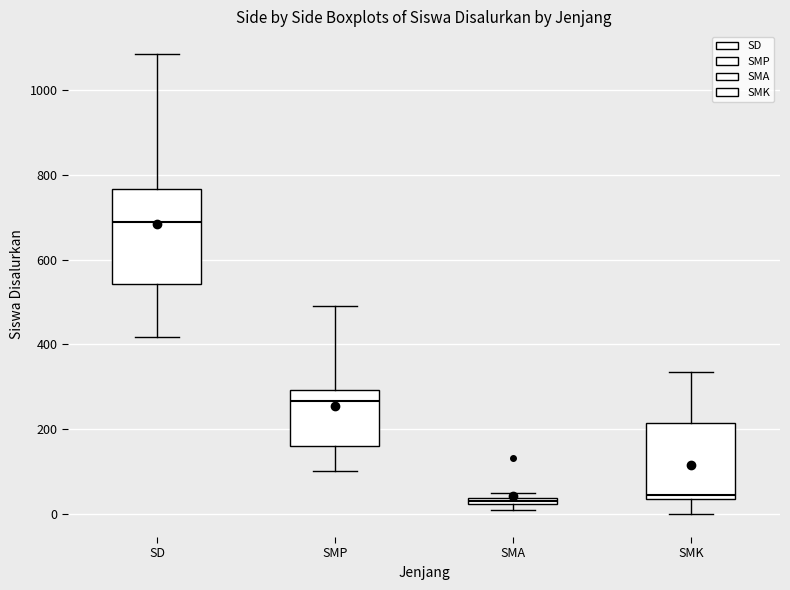

Where is the lower edge of the box for SMA on the y-axis? The values are not printed on the chart, so give them approximately, as read against the axis.

20